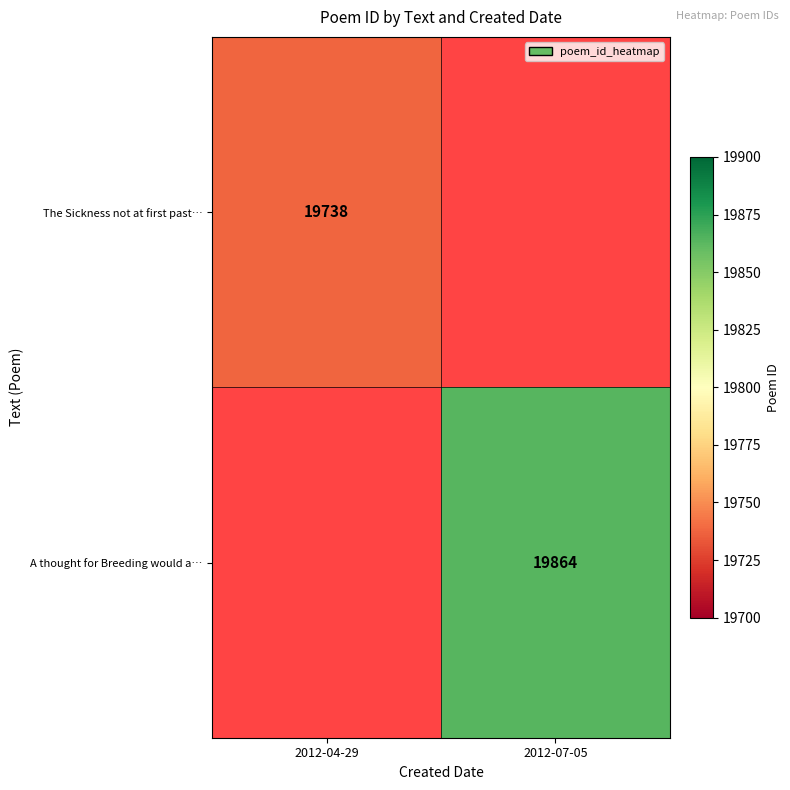

Is the value of The Sickness not at first past… at 2012-04-29 greater than the value of A thought for Breeding would a… at 2012-07-05?

No